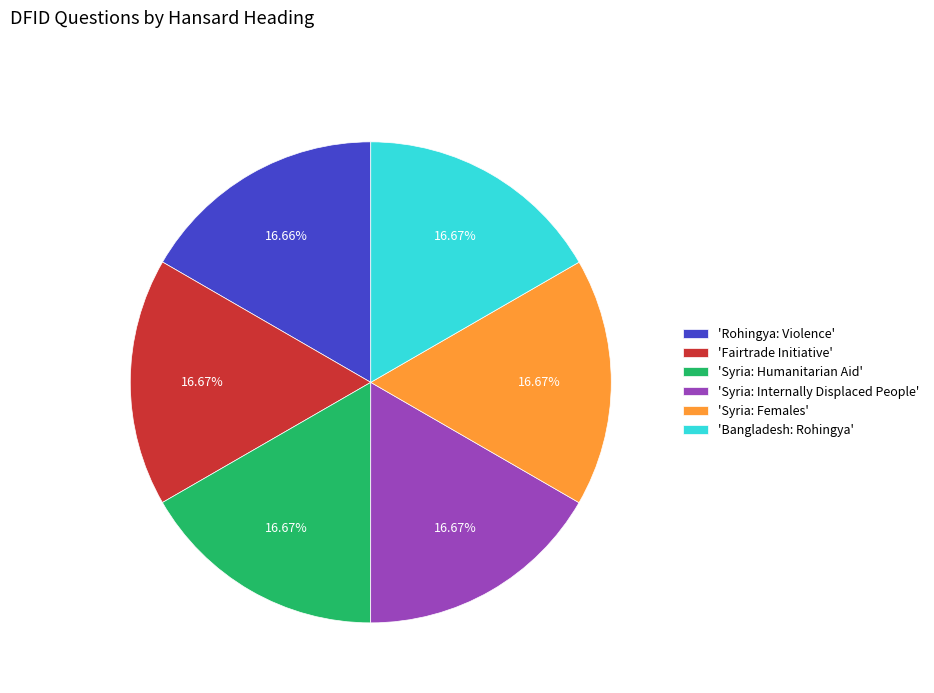

To the nearest percent, what is the average slice percentage?

17%